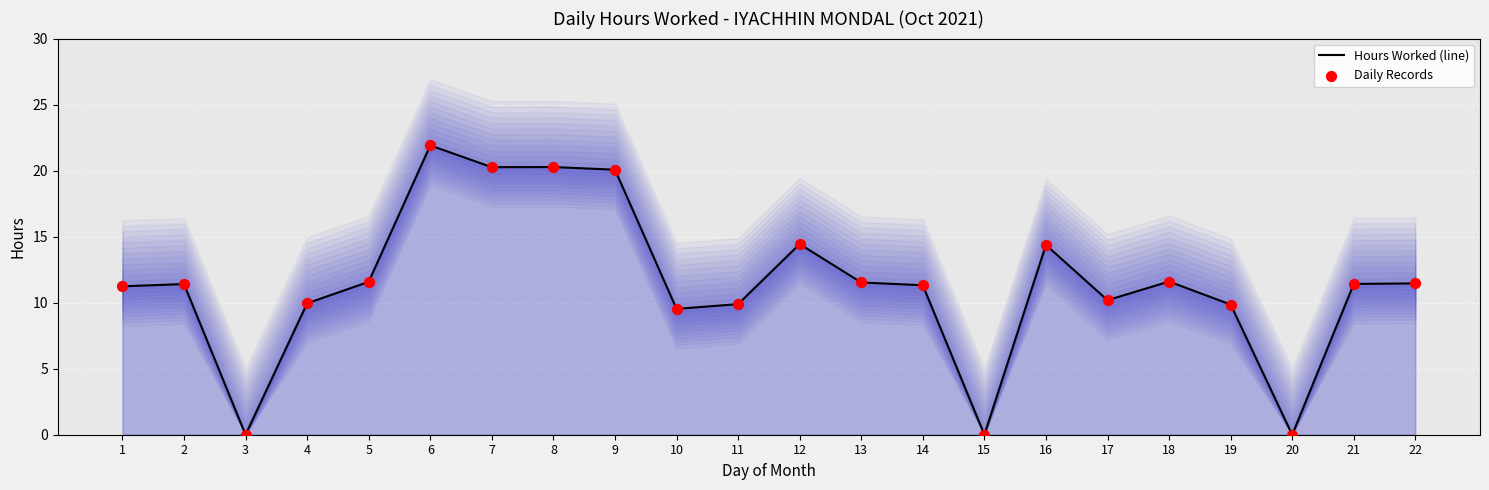

Which series contains the lowest Y value?

Hours Worked (line)